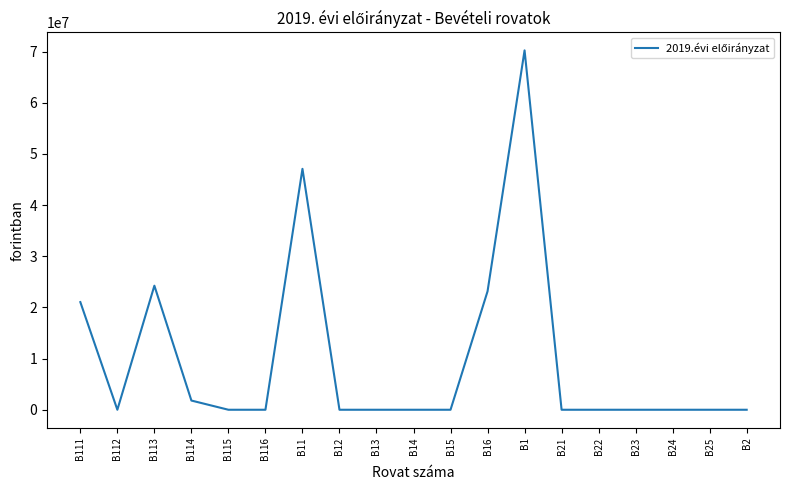

What position from the right is B22?

5